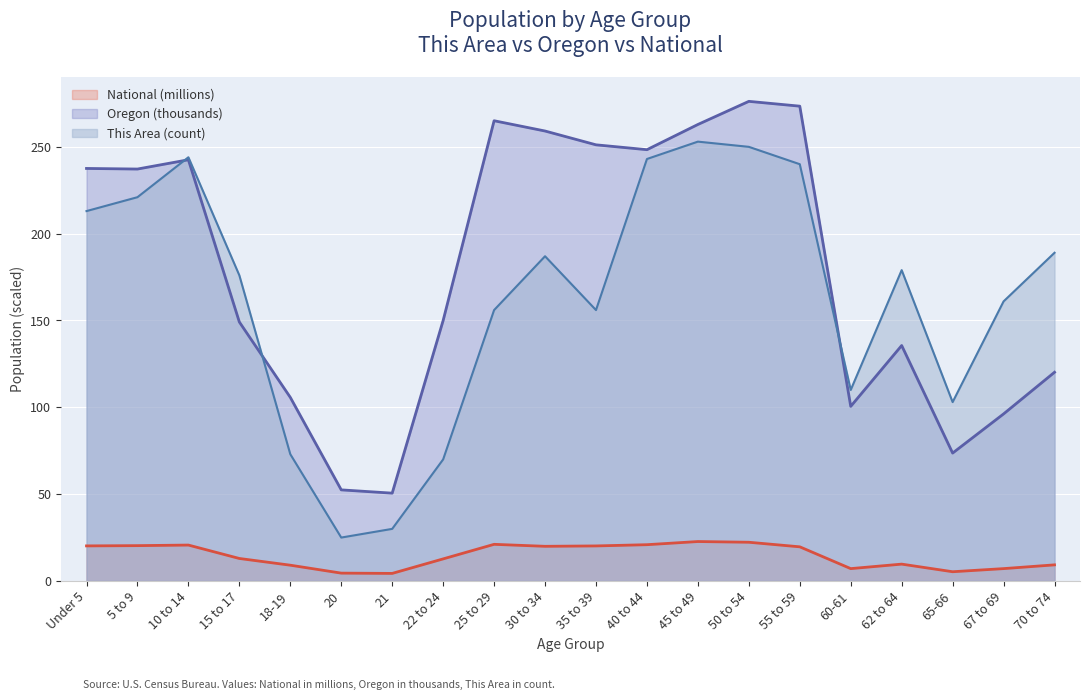

At which label does Oregon reach its peak?

50 to 54